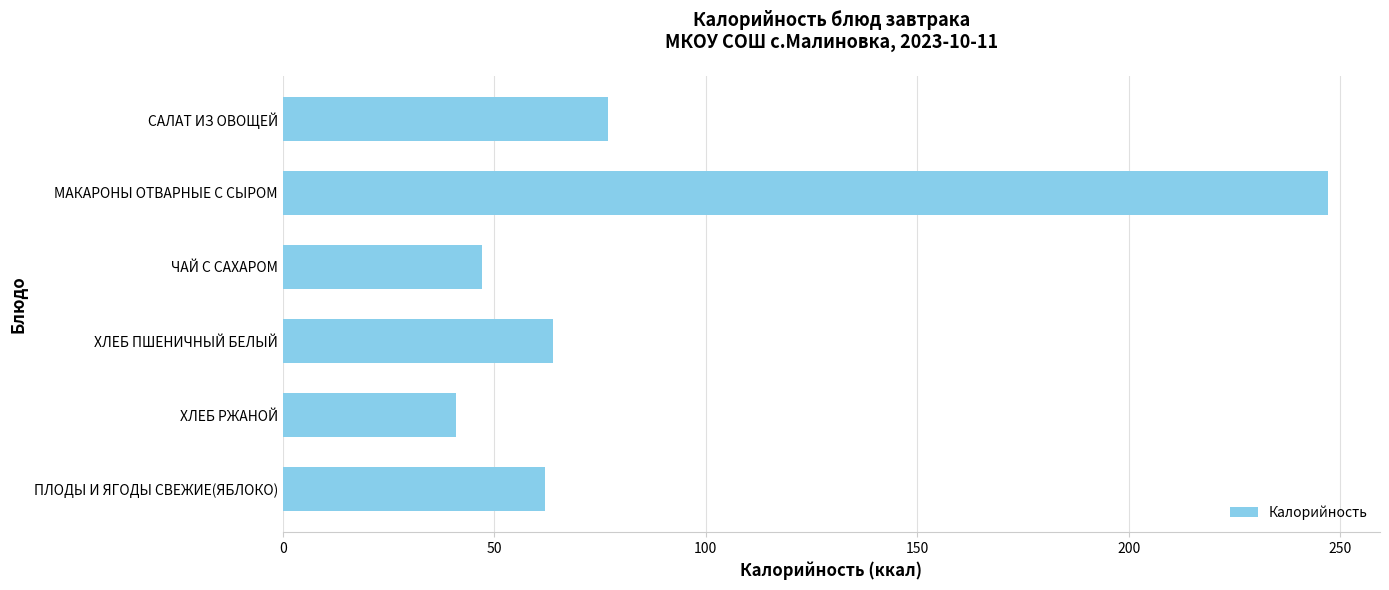

What is the smallest value displayed?

41